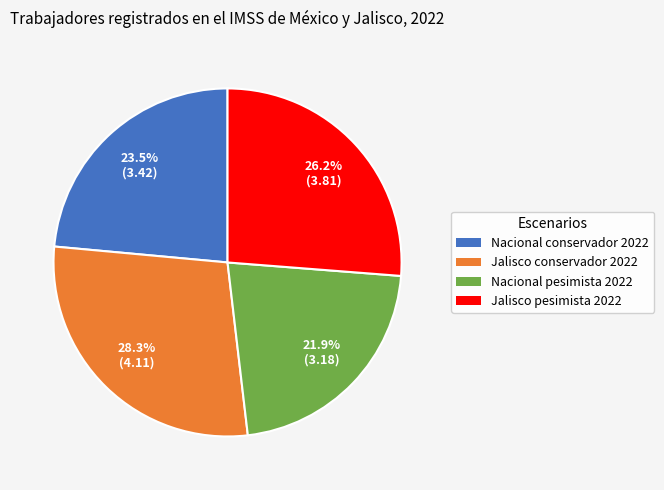

To the nearest percent, what is the difference between the largest and smallest slice percentages?

6%